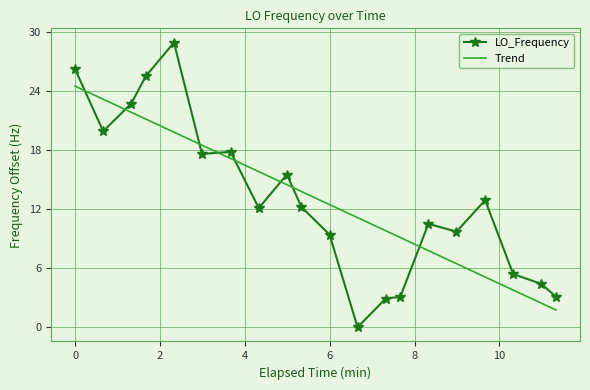

Rank the series by their maximum value, from lowest to highest.

Trend, LO_Frequency